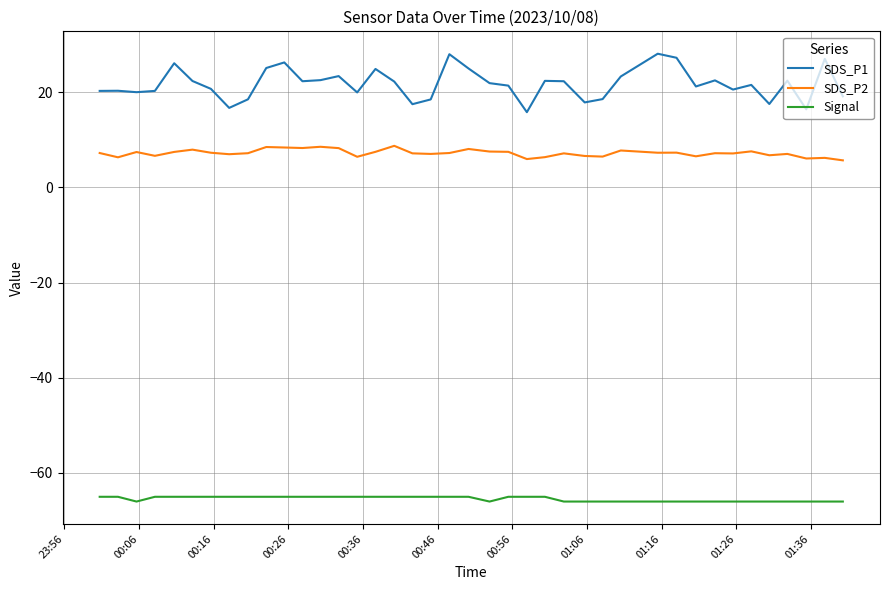

Which series has the largest total across all categories?

SDS_P1